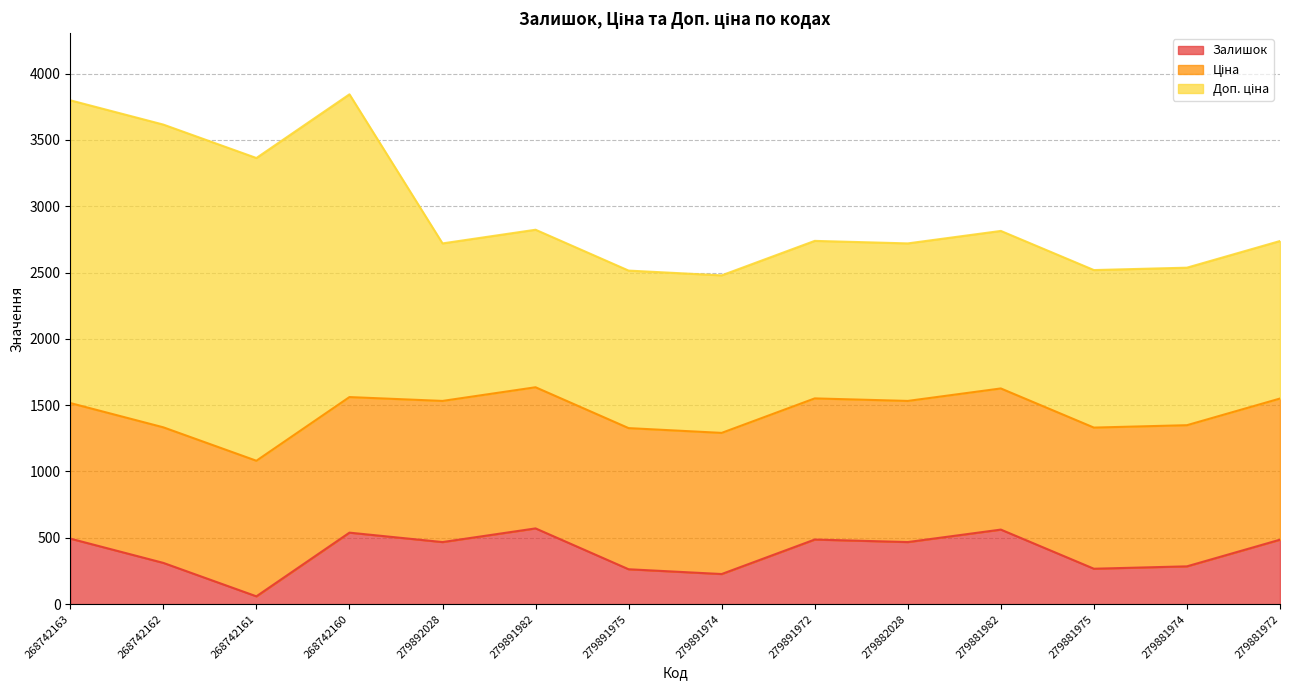

True or false: Залишок and Доп. ціна intersect in this chart.

False